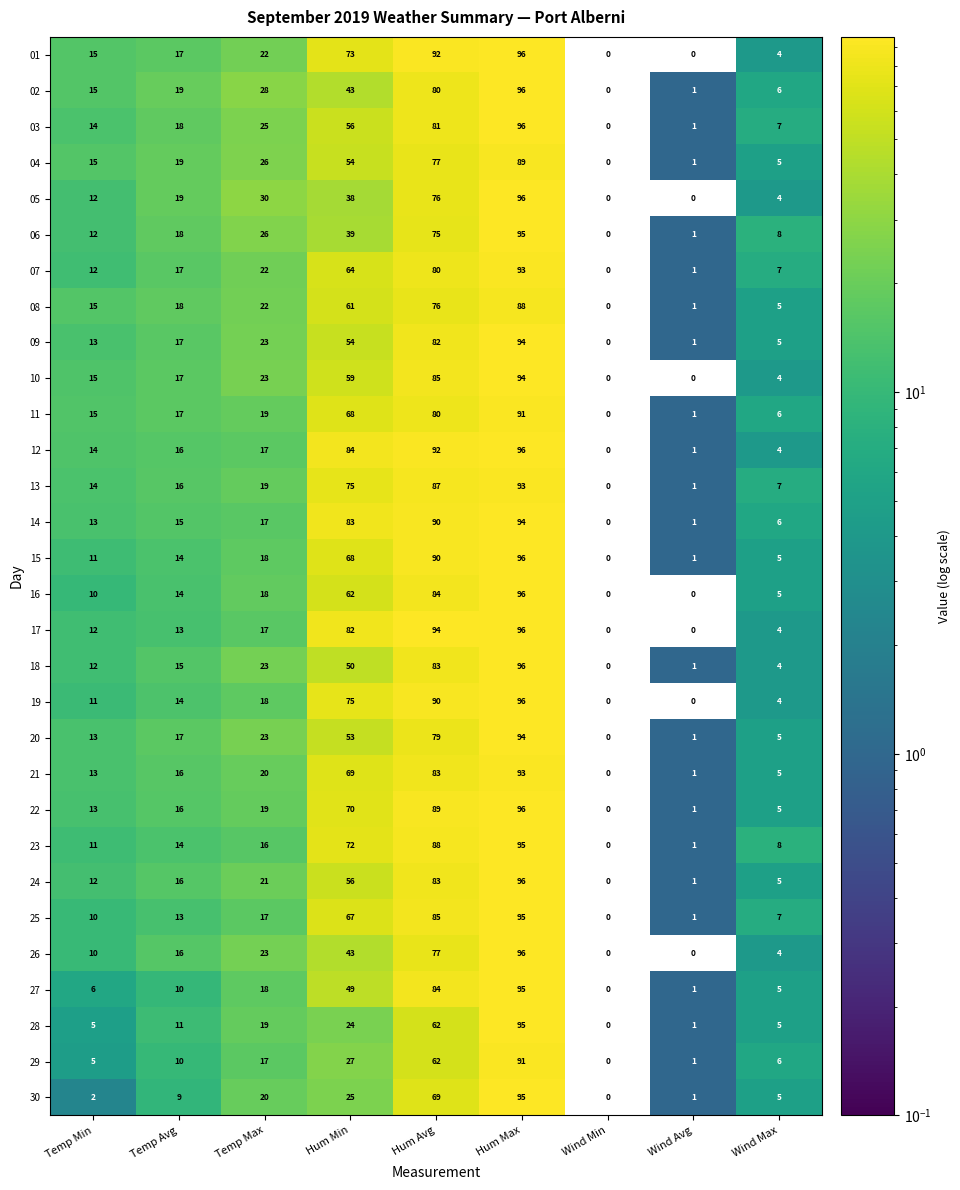

At which category is the sum across all series the highest?

Hum Max